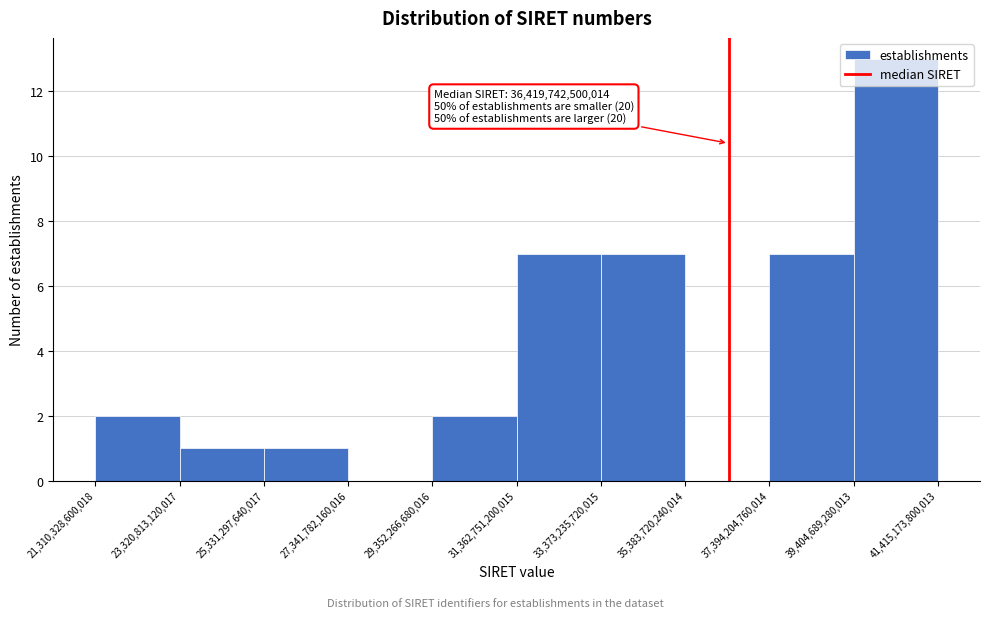

Over which range of the x-axis is the bar tallest?

39,404,689,280,013 to 41,415,173,800,013